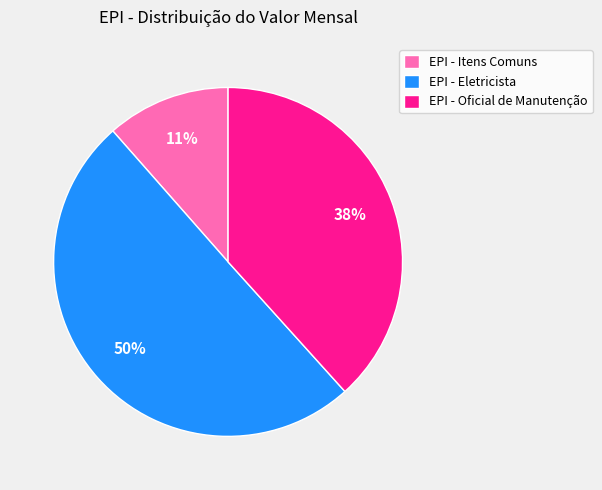

Does EPI - Oficial de Manutenção account for over 50% of the chart?

No